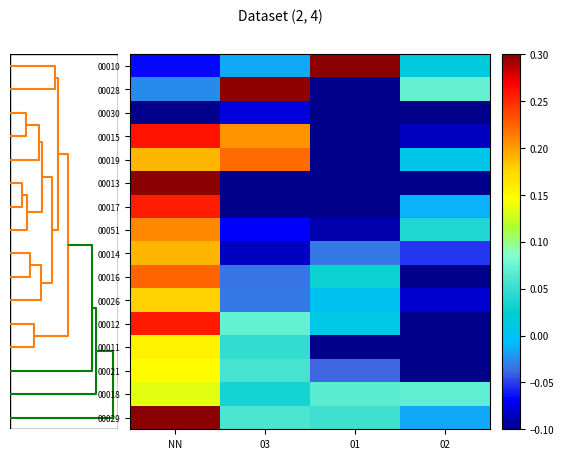

How many distinct data groups are displayed?

16